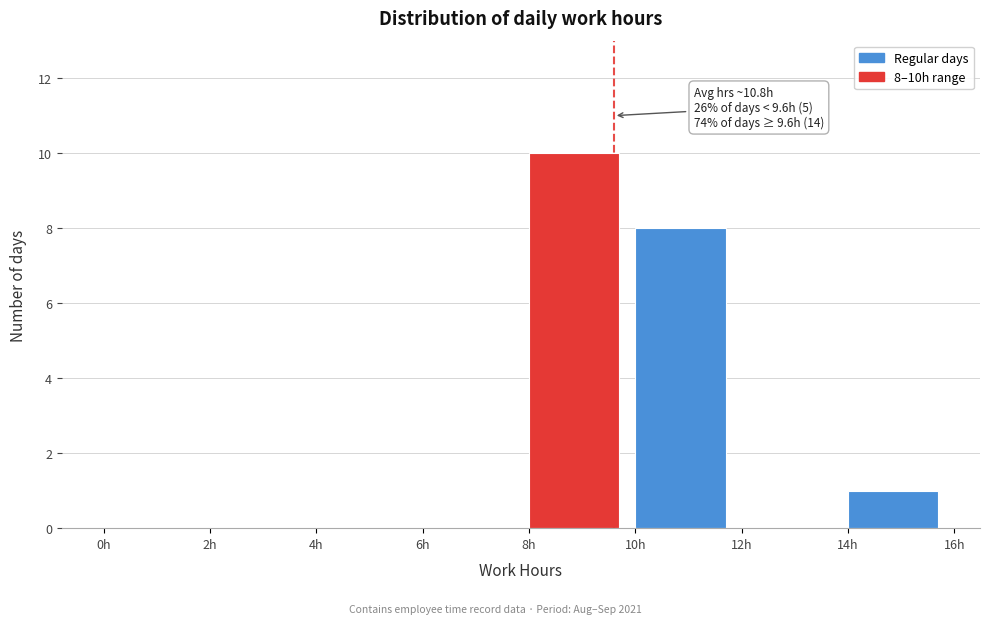

Which range on the x-axis has the tallest bar?

8 to 10